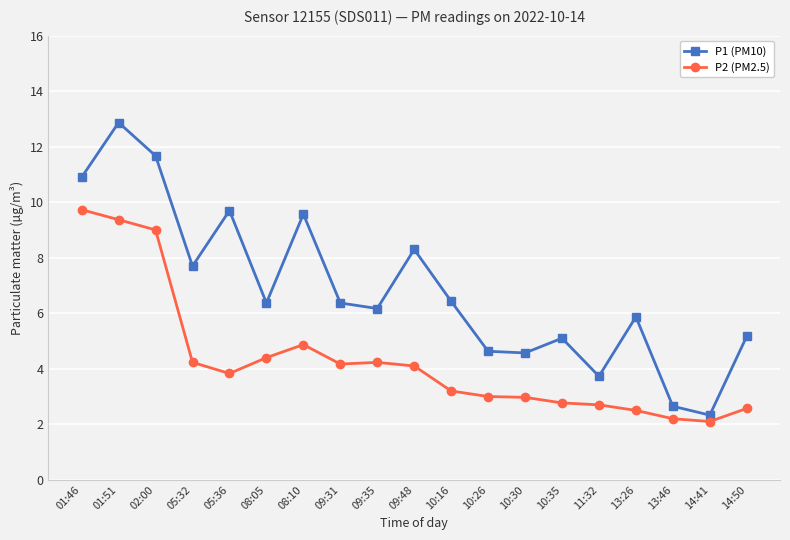

What is the sum of all P2 (PM2.5) values?

81.9